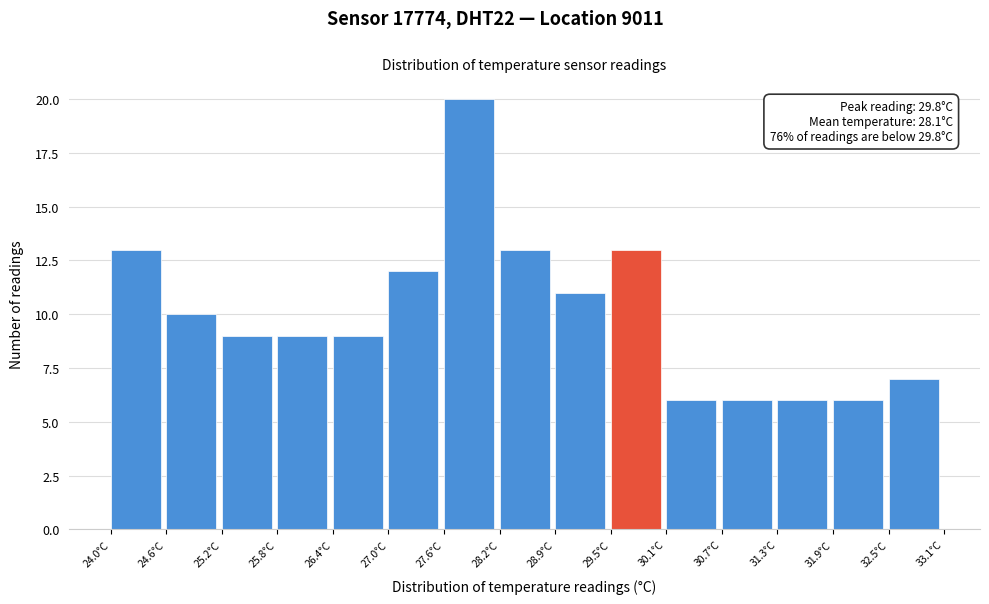

Over which range of the x-axis is the bar tallest?

27.6 to 28.2